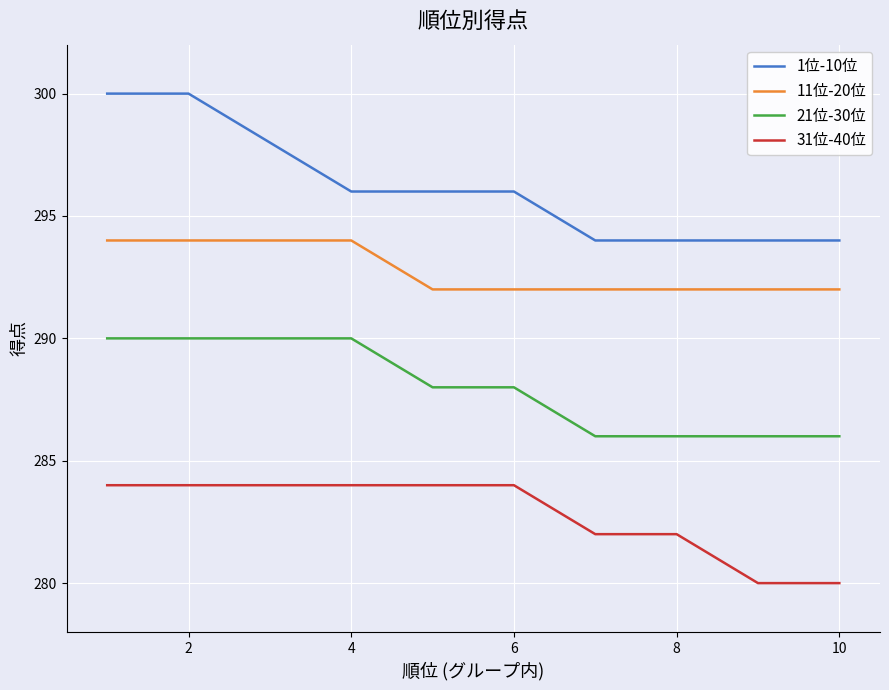

True or false: 21位-30位 and 1位-10位 cross at least once.

False